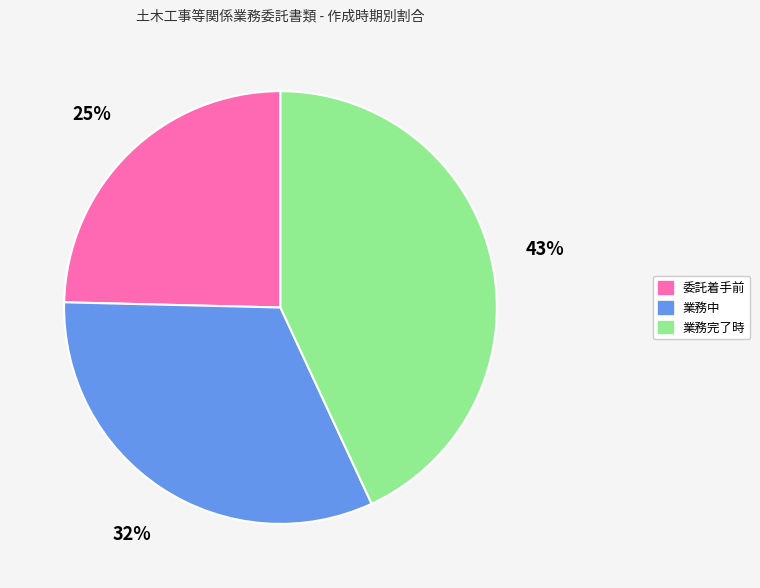

Count the number of slices in the pie.

3